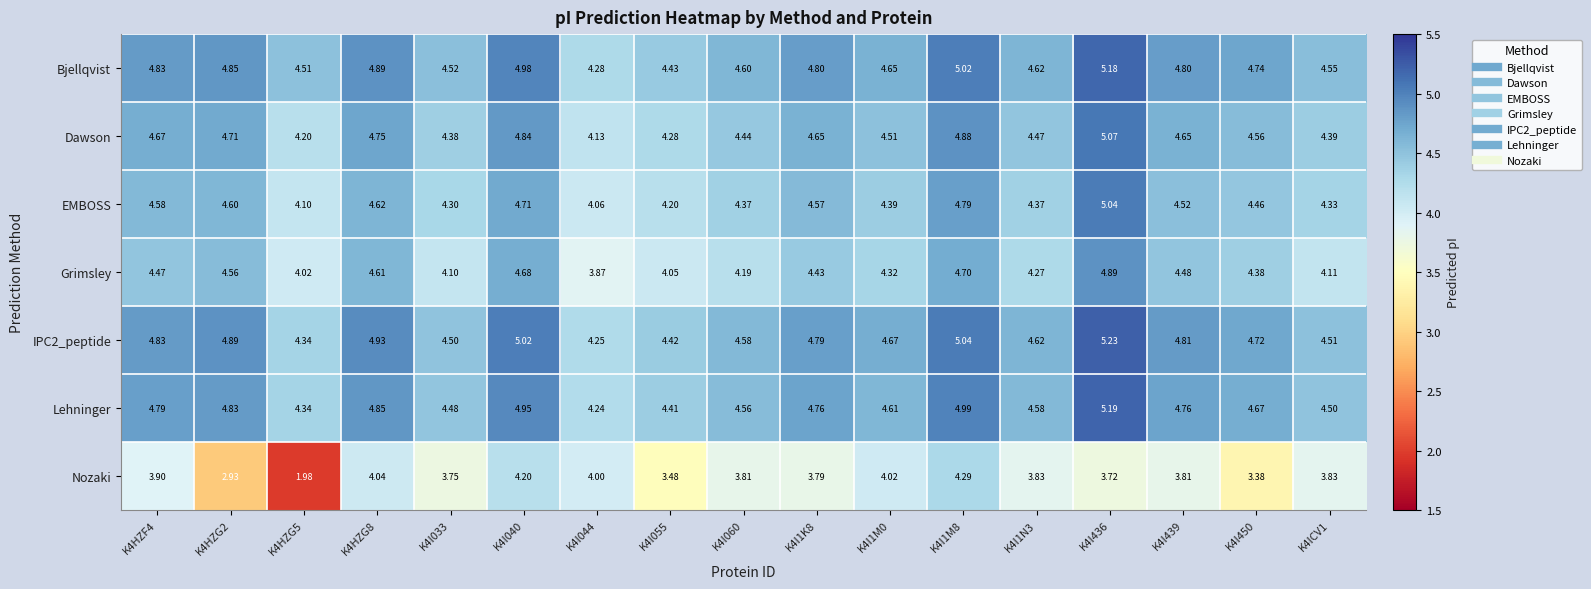

What is the total value across all series at K4I060?

30.6